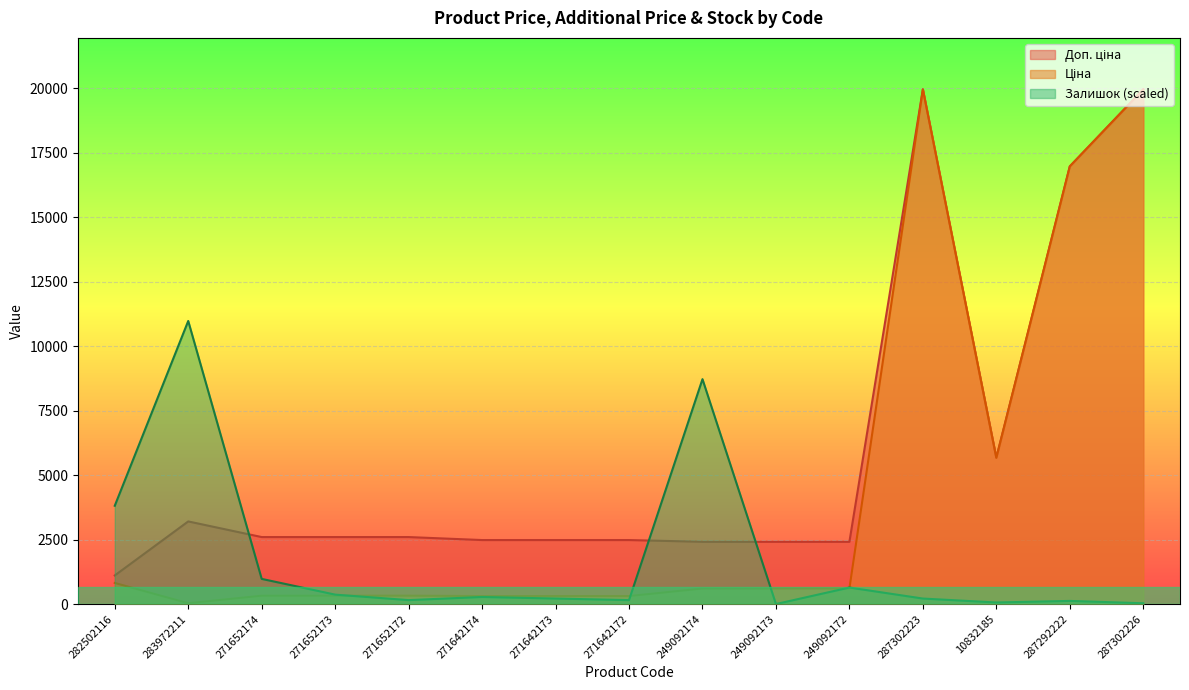

Rank the series by their average value, from lowest to highest.

Залишок, Ціна, Доп. ціна